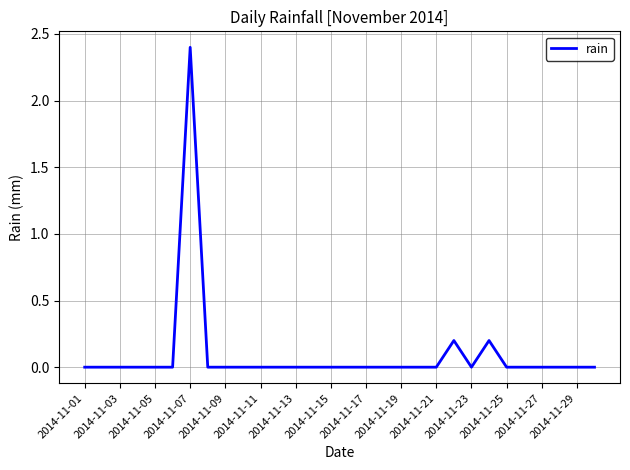

What is the maximum value shown in the chart?

2.4